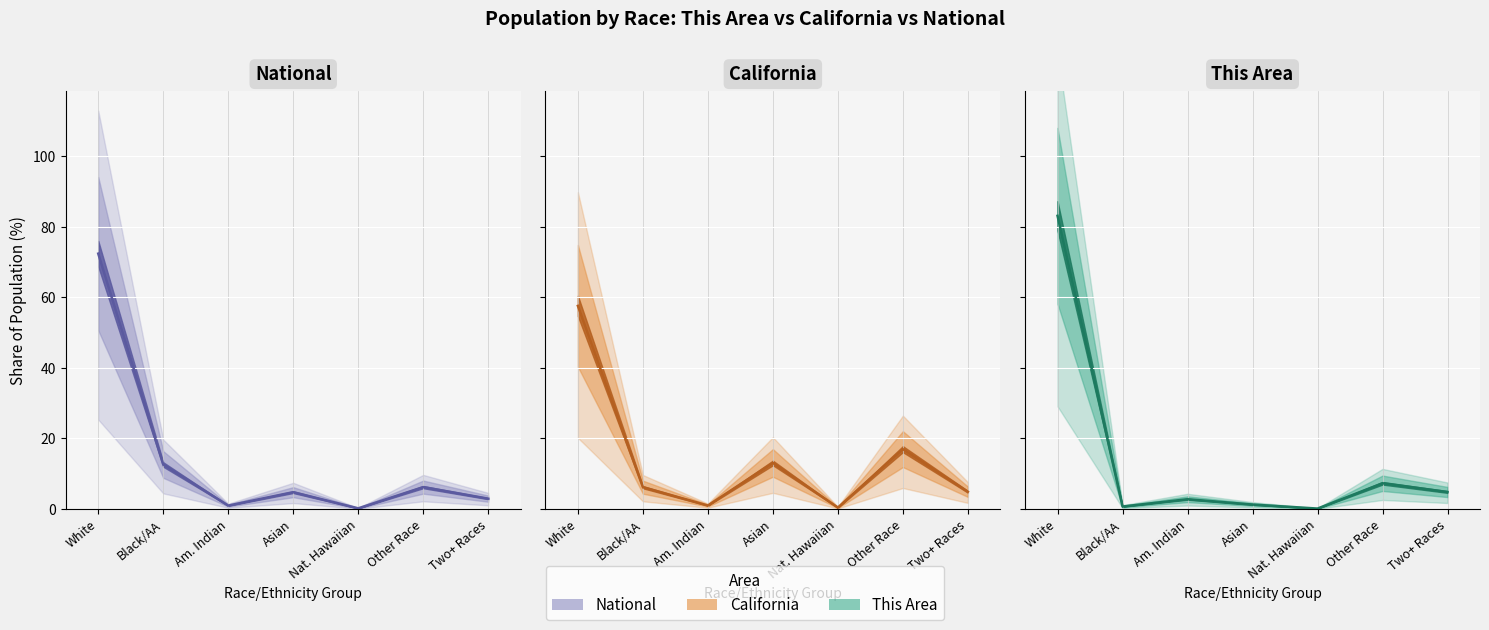

Is it true that National equals 4.8 at Asian?

True